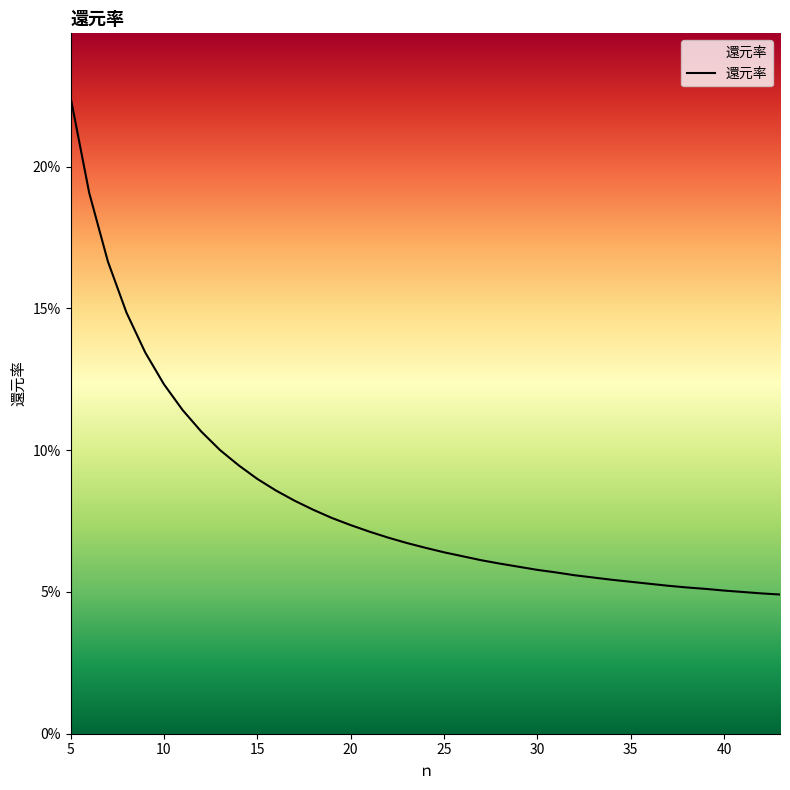

Does the chart display data point markers on the line(s)?

No